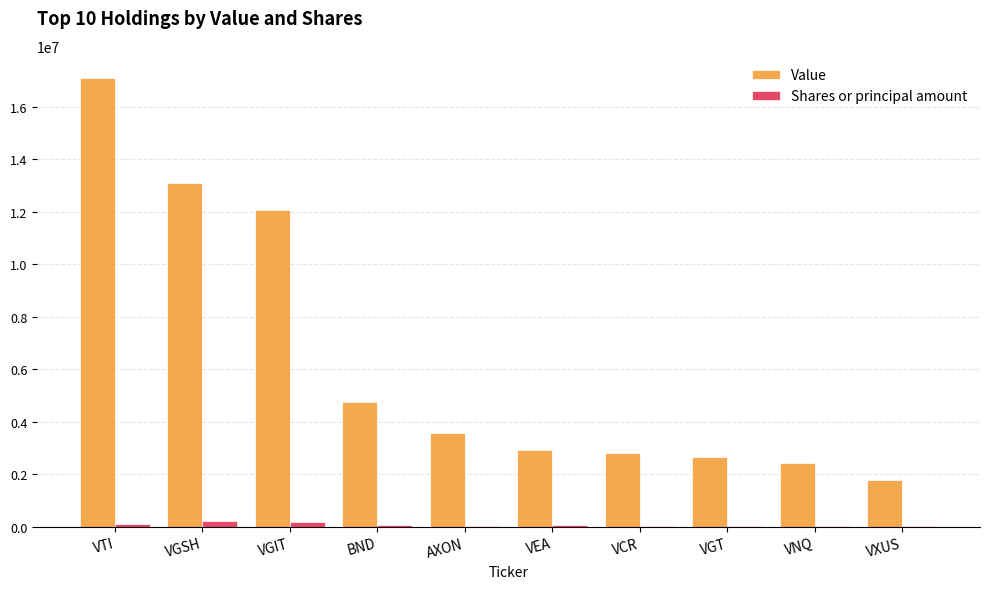

What is the sum of all Shares or principal amount values?

687091